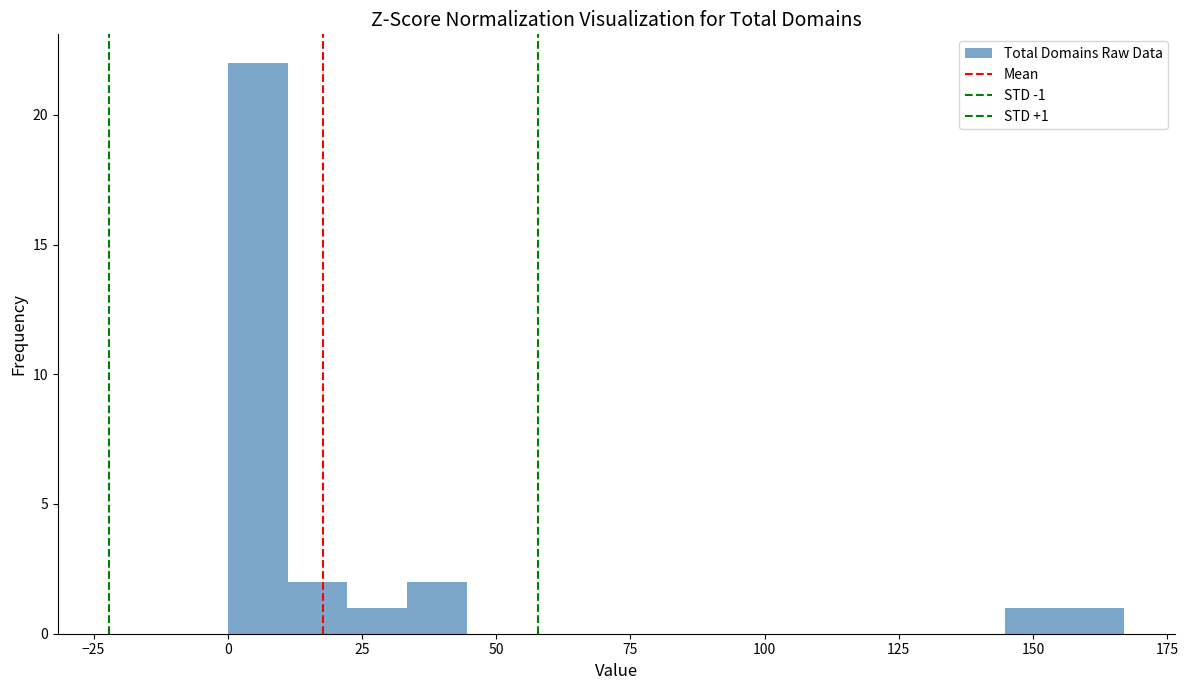

Read against the x-axis, roughly where is the centre of the tallest bar?

5